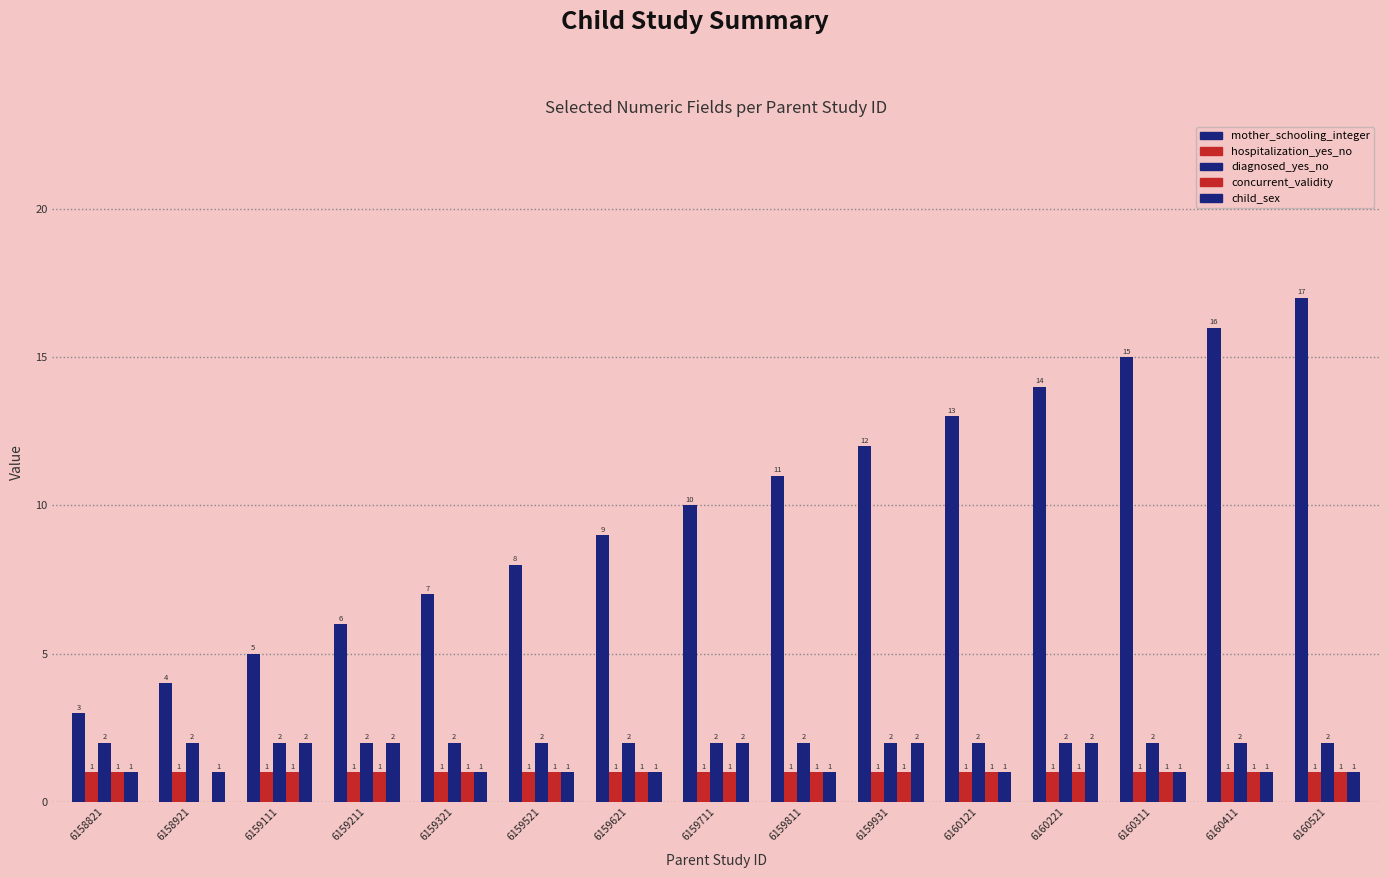

How many series are shown in this chart?

5